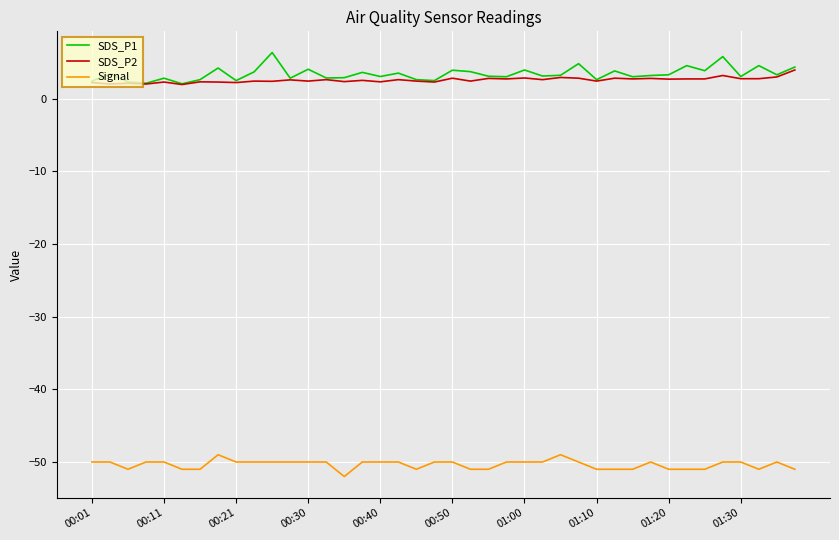

True or false: SDS_P2 and Signal cross at least once.

False